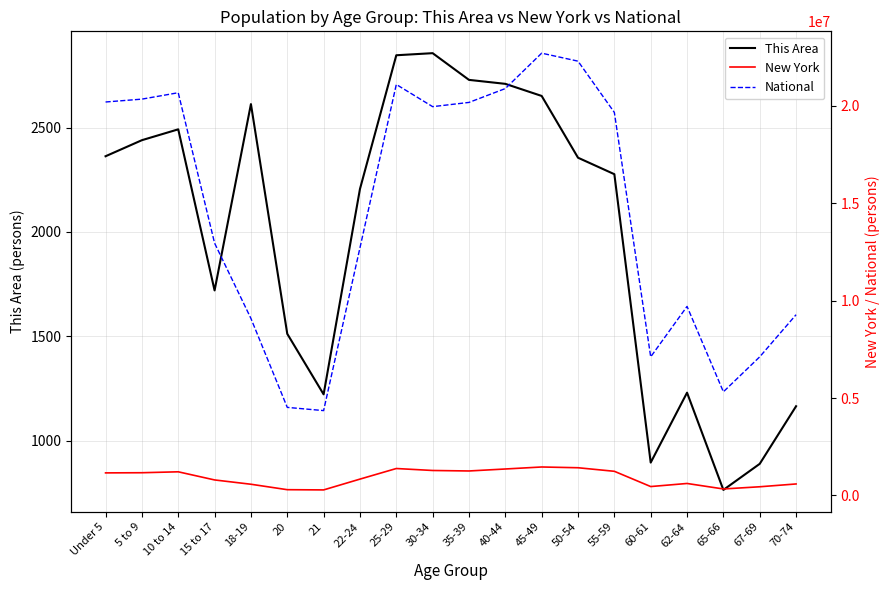

Where does the National series first go above 19664805?

Under 5